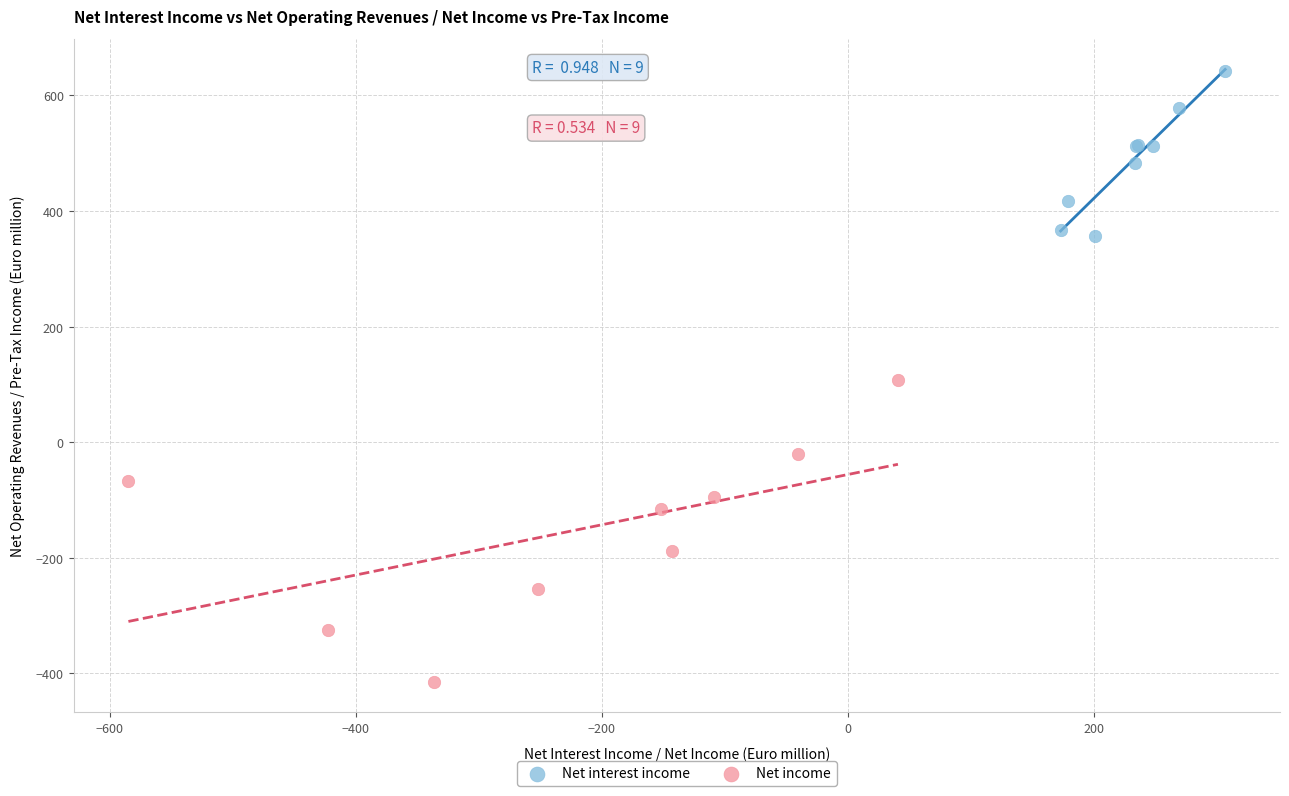

Which series has the largest Y range (max minus min)?

Net income